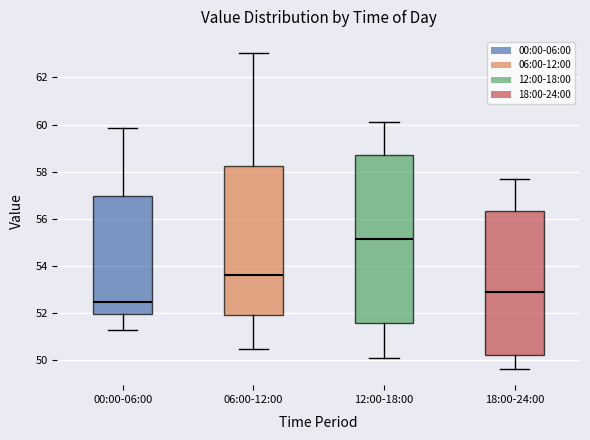

Reading left to right, read every box against the y-axis: the position of its median line, the range the box covers, and the ends of its whiskers. The values are not printed on the chart, so give them approximately, as read against the axis.

00:00-06:00: median 52.4, box 52.0 to 57.0, whiskers 51.2 to 59.8
06:00-12:00: median 53.6, box 52.0 to 58.2, whiskers 50.4 to 63.0
12:00-18:00: median 55.2, box 51.6 to 58.8, whiskers 50.2 to 60.2
18:00-24:00: median 53.0, box 50.2 to 56.4, whiskers 49.6 to 57.8